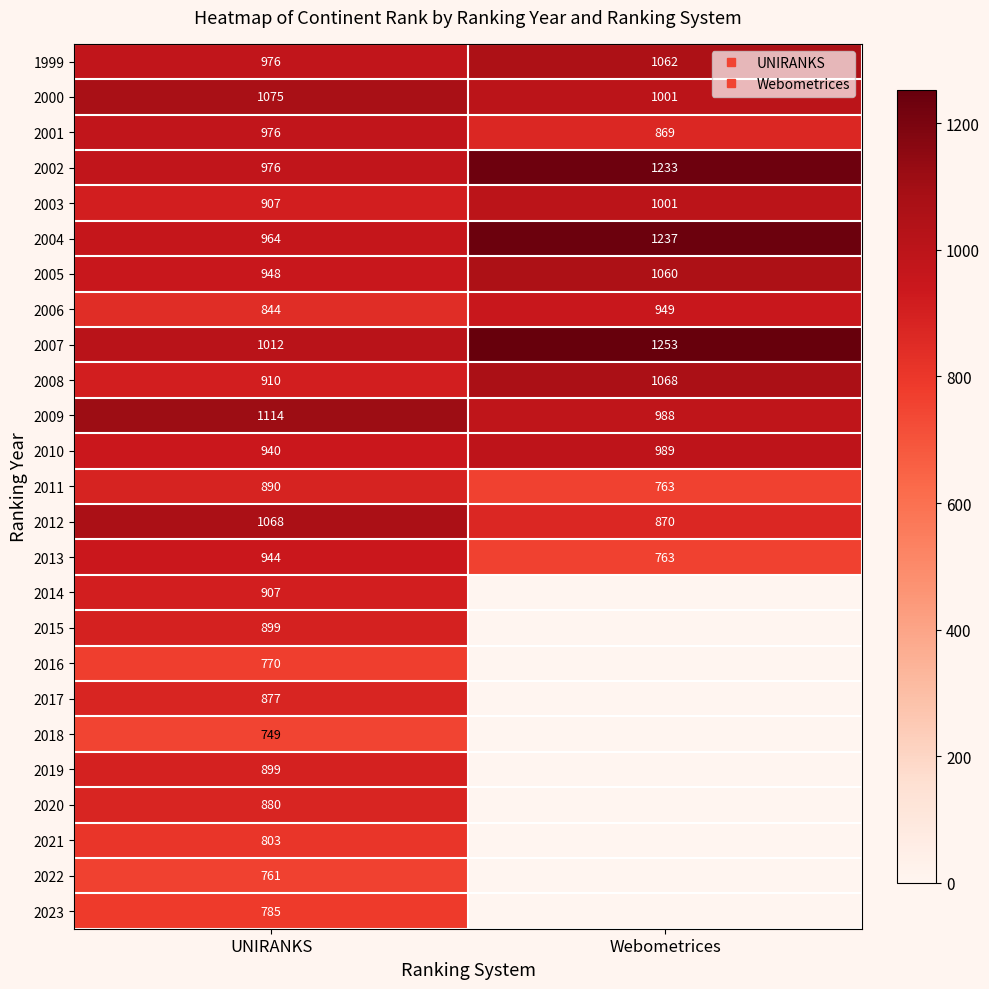

Read the 2019 value at UNIRANKS.

899.0